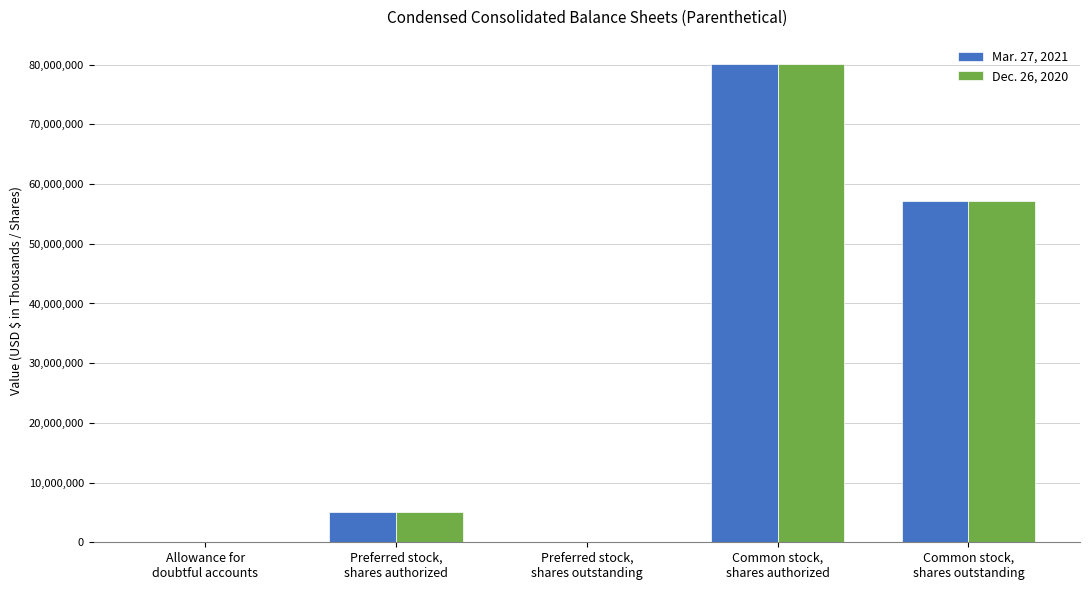

Is it true that Dec. 26, 2020 equals 80183004 at Common stock,
shares authorized?

True